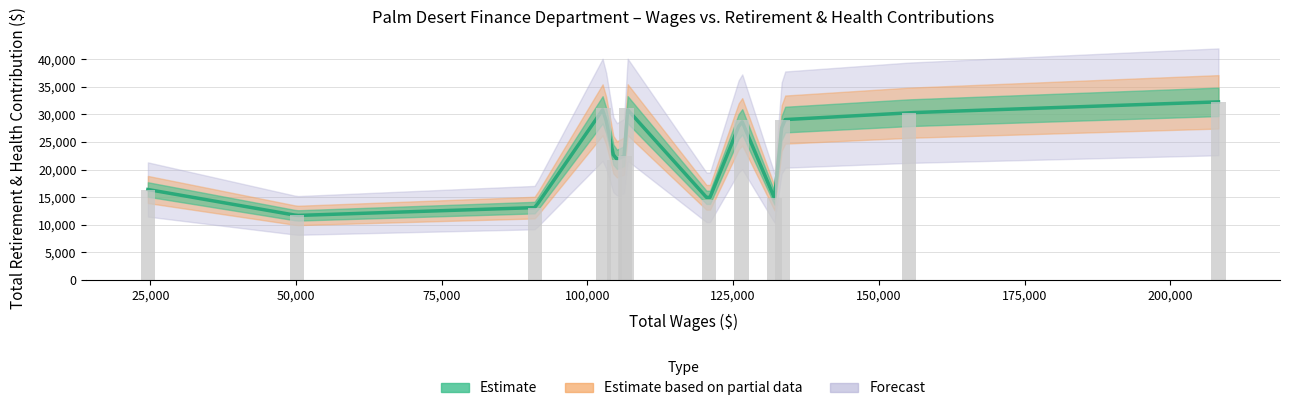

What is the maximum value shown in the chart?

32289